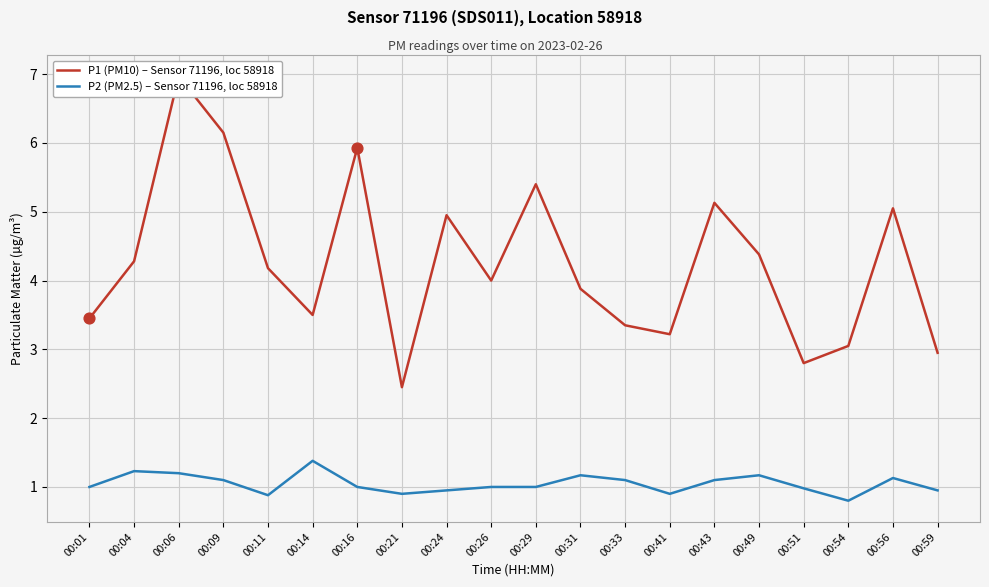

Which series has the largest Y range (max minus min)?

P1 (PM10) – Sensor 71196, loc 58918